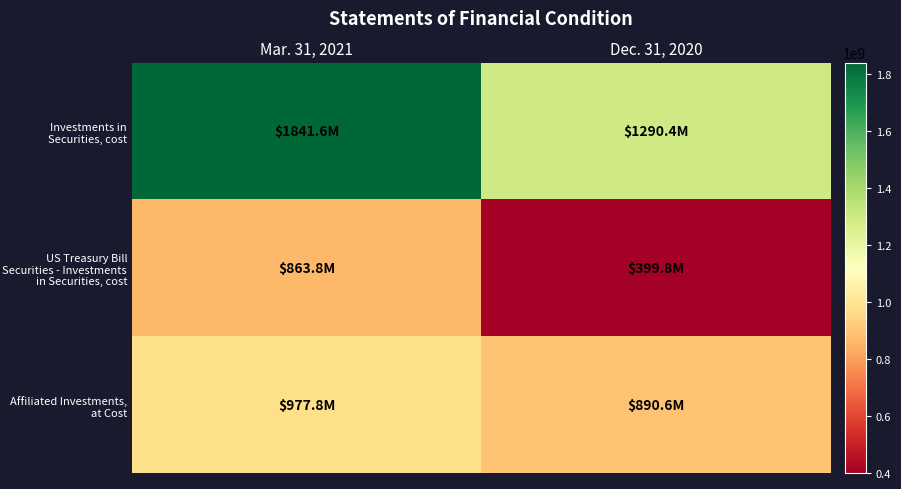

Reading left to right, transcribe all the data shown in this chart.

Investments in Securities, cost: Mar. 31, 2021=1841578503	Dec. 31, 2020=1290438251
US Treasury Bill Securities - Investments in Securities, cost: Mar. 31, 2021=863800781	Dec. 31, 2020=399839681
Affiliated Investments, at Cost: Mar. 31, 2021=977777722	Dec. 31, 2020=890598570